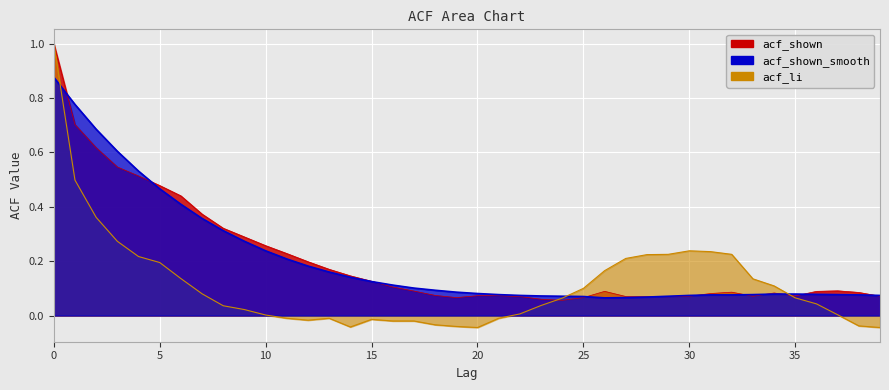

What is the average value of the acf_shown series?

0.2